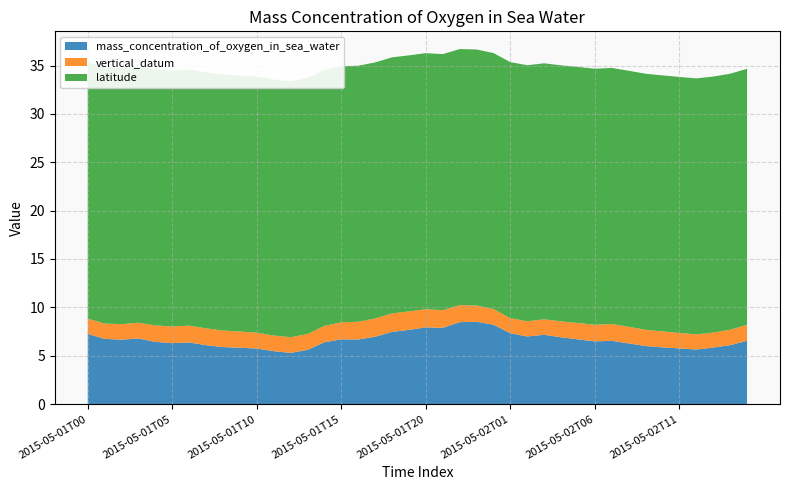

Reading left to right, list all the values displayed in this chart.

mass_concentration_of_oxygen_in_sea_water: 7.2	6.7	6.7	6.8	6.4	6.3	6.4	6.1	5.9	5.8	5.7	5.5	5.3	5.6	6.4	6.7	6.7	7.0	7.5	7.7	7.9	7.9	8.5	8.5	8.2	7.3	7.0	7.2	6.9	6.7	6.5	6.5	6.3	6.0	5.9	5.8	5.6	5.8	6.1	6.5
vertical_datum: 1.6	1.6	1.6	1.6	1.7	1.7	1.8	1.7	1.7	1.7	1.6	1.6	1.6	1.6	1.7	1.8	1.8	1.9	1.9	1.9	1.9	1.8	1.8	1.7	1.6	1.6	1.6	1.6	1.6	1.7	1.7	1.7	1.7	1.7	1.6	1.6	1.6	1.6	1.6	1.7
latitude: 26.5	26.5	26.5	26.5	26.5	26.5	26.5	26.5	26.5	26.5	26.5	26.5	26.5	26.5	26.5	26.5	26.5	26.5	26.5	26.5	26.5	26.5	26.5	26.5	26.5	26.5	26.5	26.5	26.5	26.5	26.5	26.5	26.5	26.5	26.5	26.5	26.5	26.5	26.5	26.5